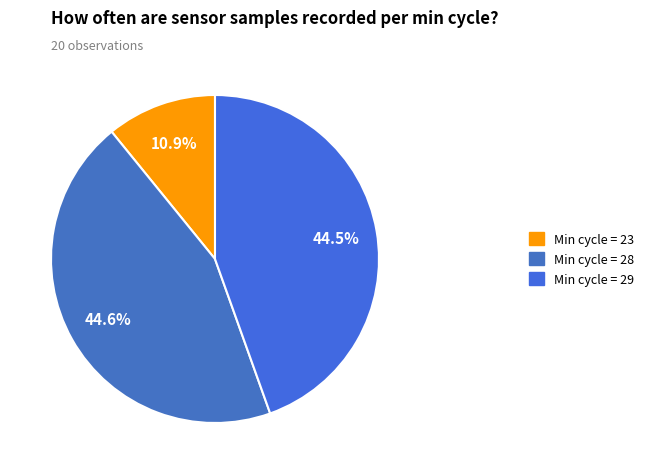

Count the number of slices in the pie.

3